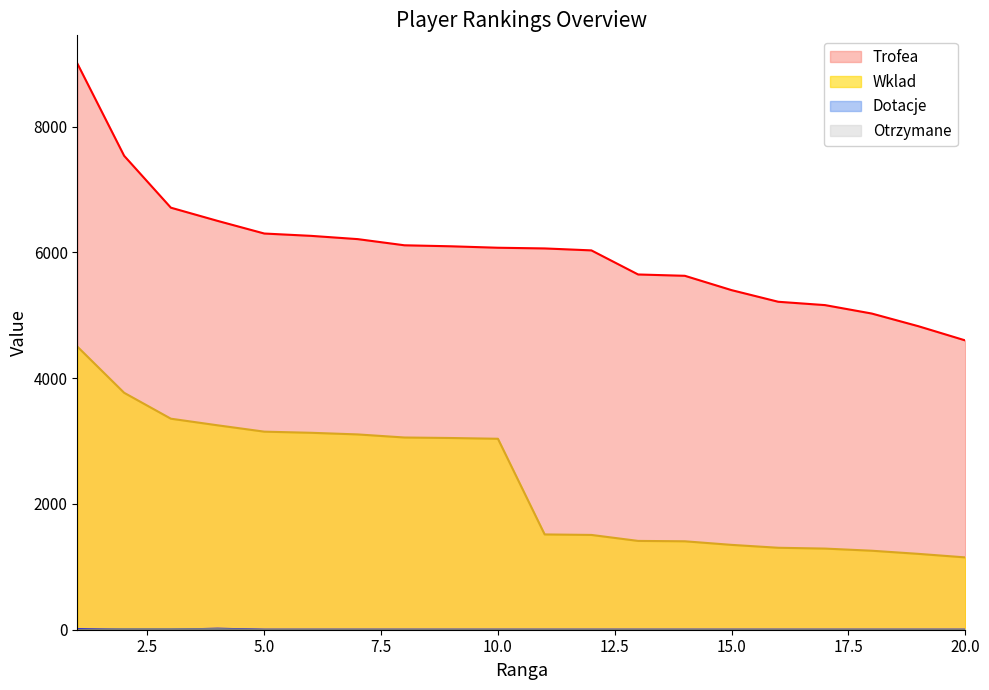

Is it true that Wklad equals 3131 at 6?

True